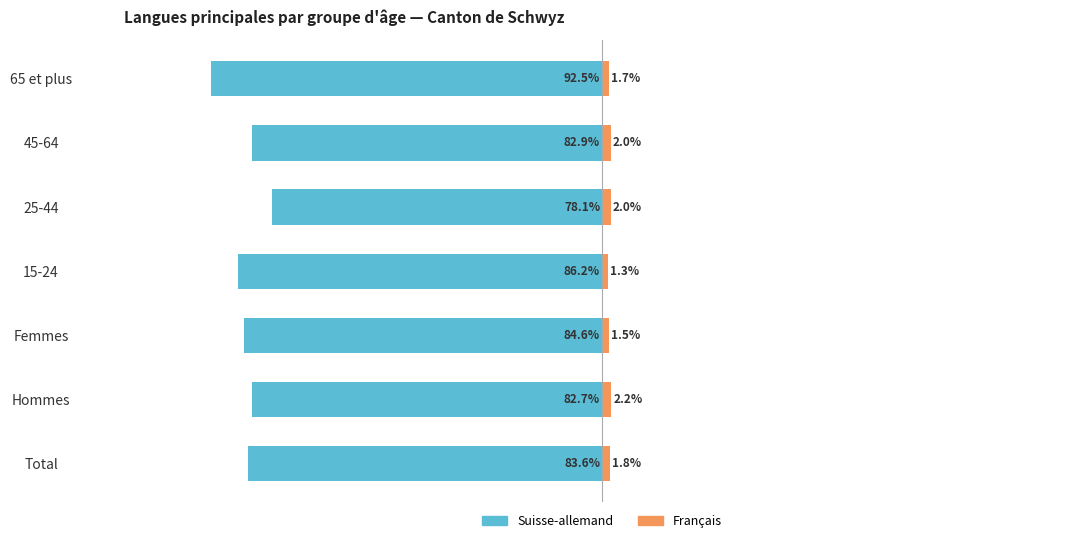

How many groups of bars are there?

7